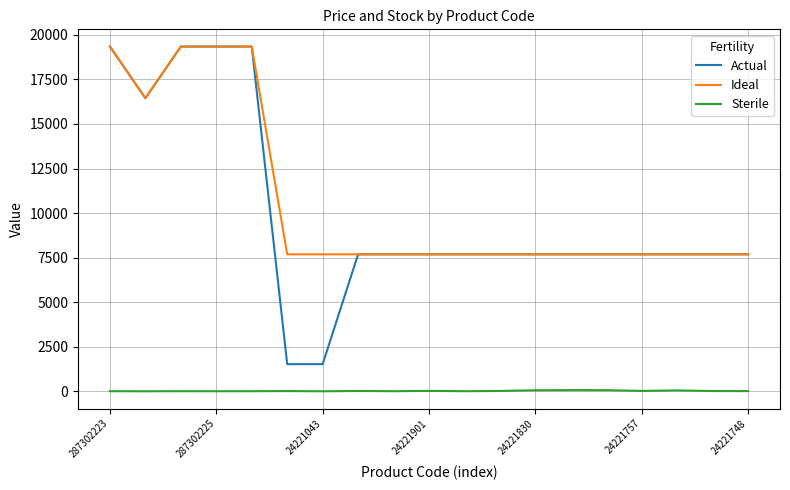

Which series has the widest spread of values?

Actual